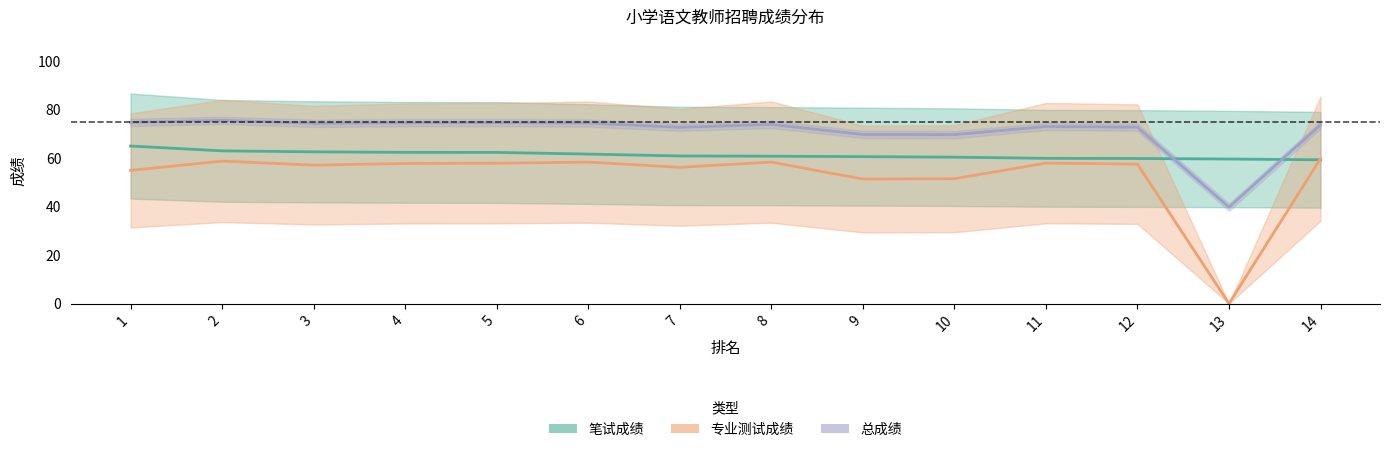

Where is 笔试成绩 nearest to the value 62?

5